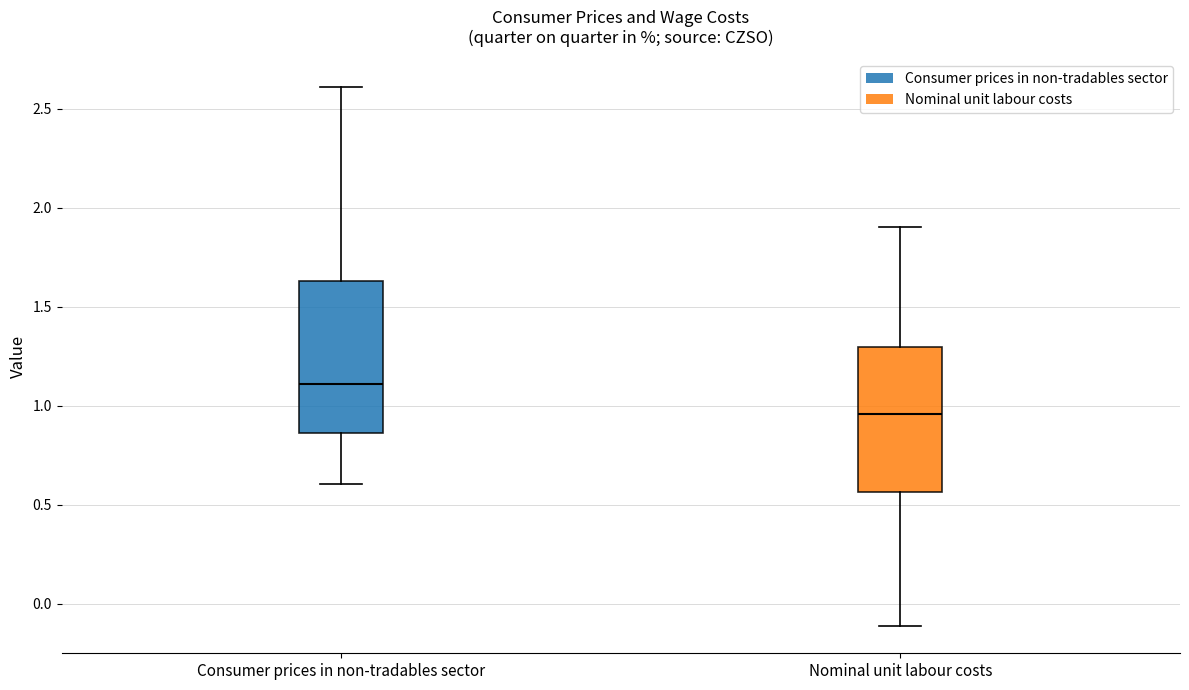

Reading left to right, transcribe this box plot: for each box, give where its median line is, the range the box spans, and where its two whiskers end, as read against the y-axis. The values are not printed on the chart, so give them approximately, as read against the axis.

Consumer prices in non-tradables sector: median 1.10, box 0.85 to 1.65, whiskers 0.60 to 2.60
Nominal unit labour costs: median 0.95, box 0.55 to 1.30, whiskers -0.10 to 1.90